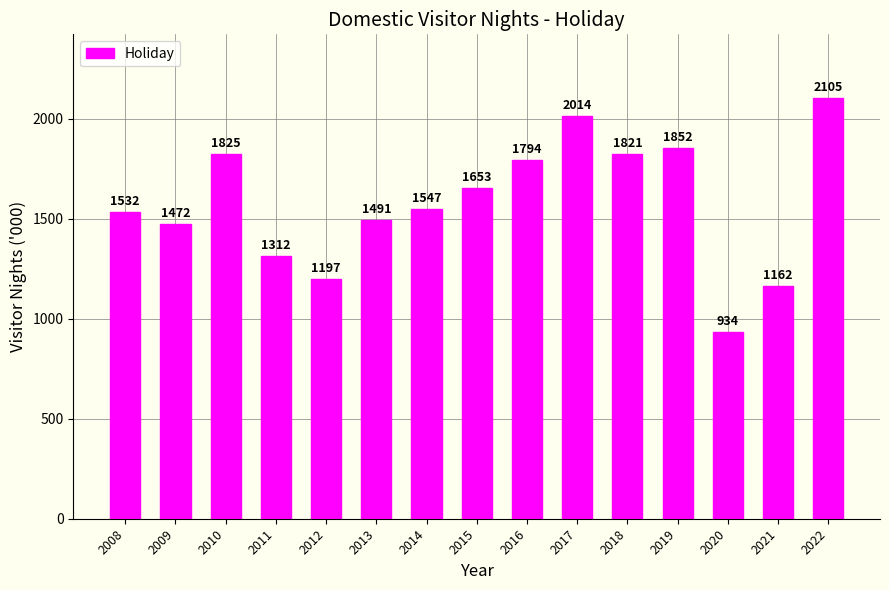

Count the number of categories in the chart.

15